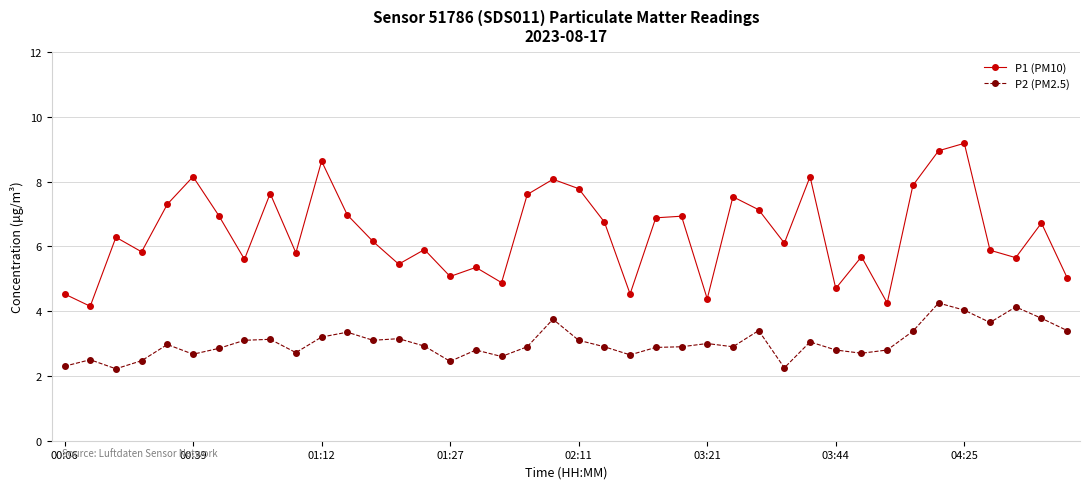

What is the difference between the maximum and minimum values in the P2 (PM2.5) series?

2.0